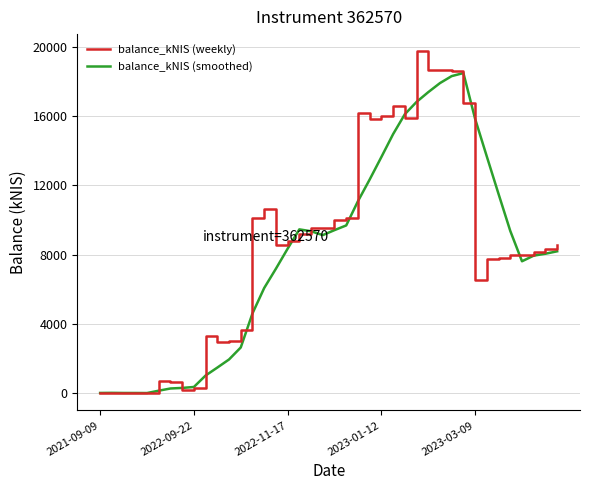

Rank the series by their maximum value, from highest to lowest.

balance_kNIS (weekly), balance_kNIS (smoothed)